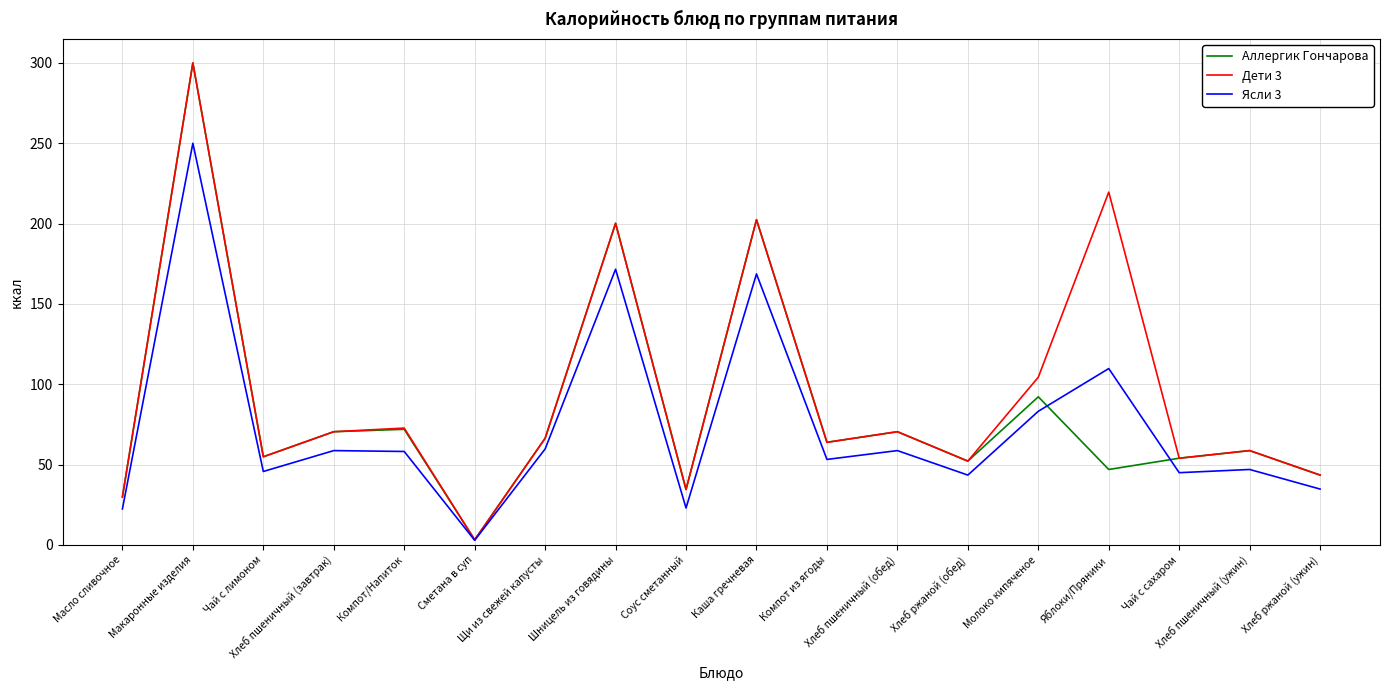

What is the maximum value for Дети 3?

300.0